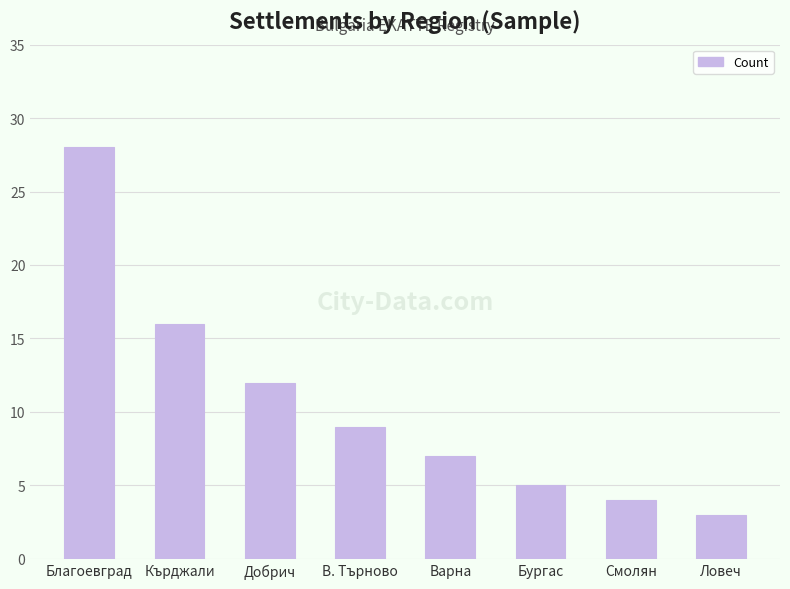

Are the bars horizontal?

No